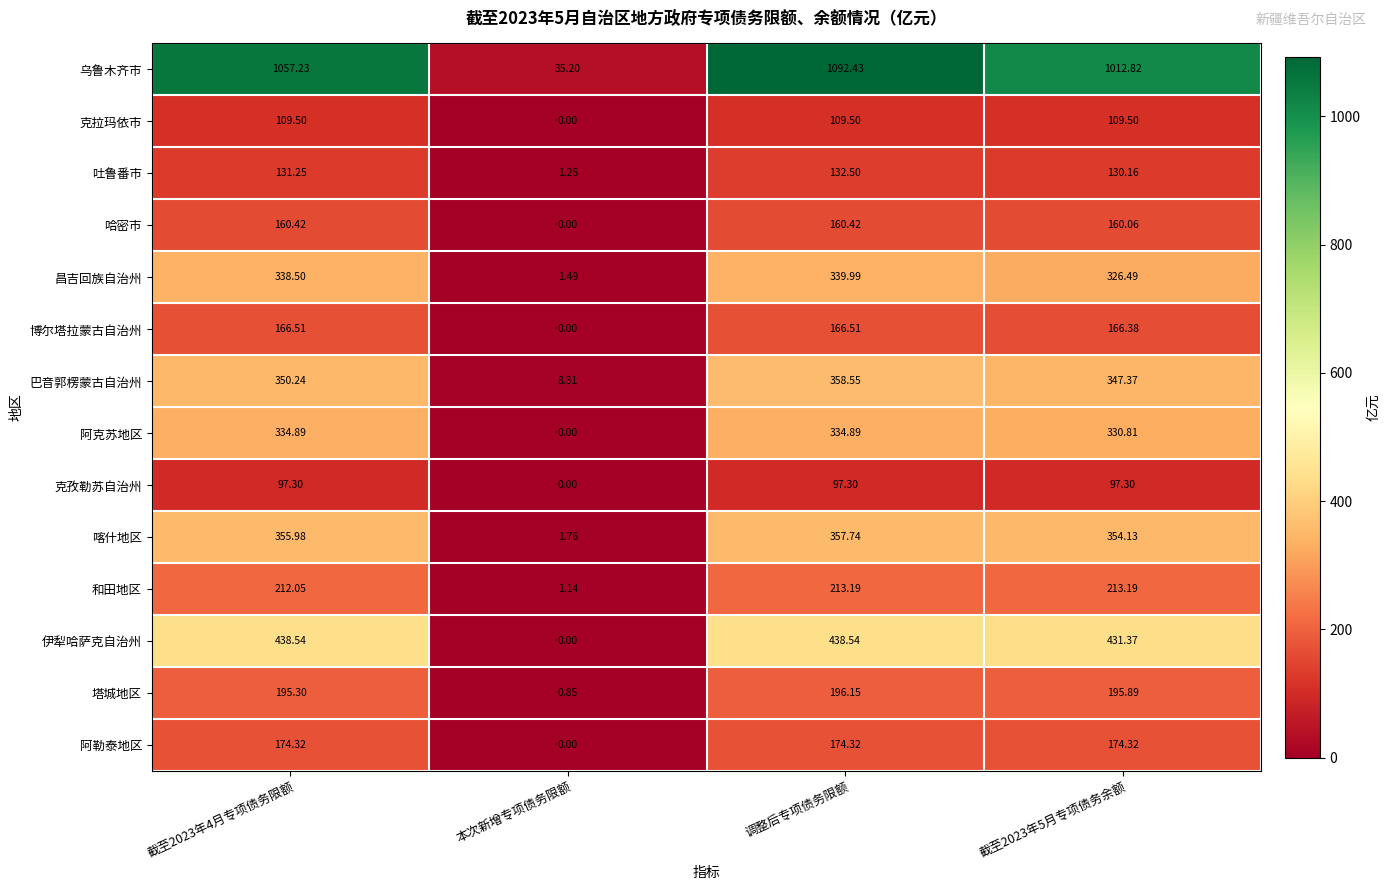

At which label is 阿勒泰地区 closest to 87?

本次新增专项债务限额